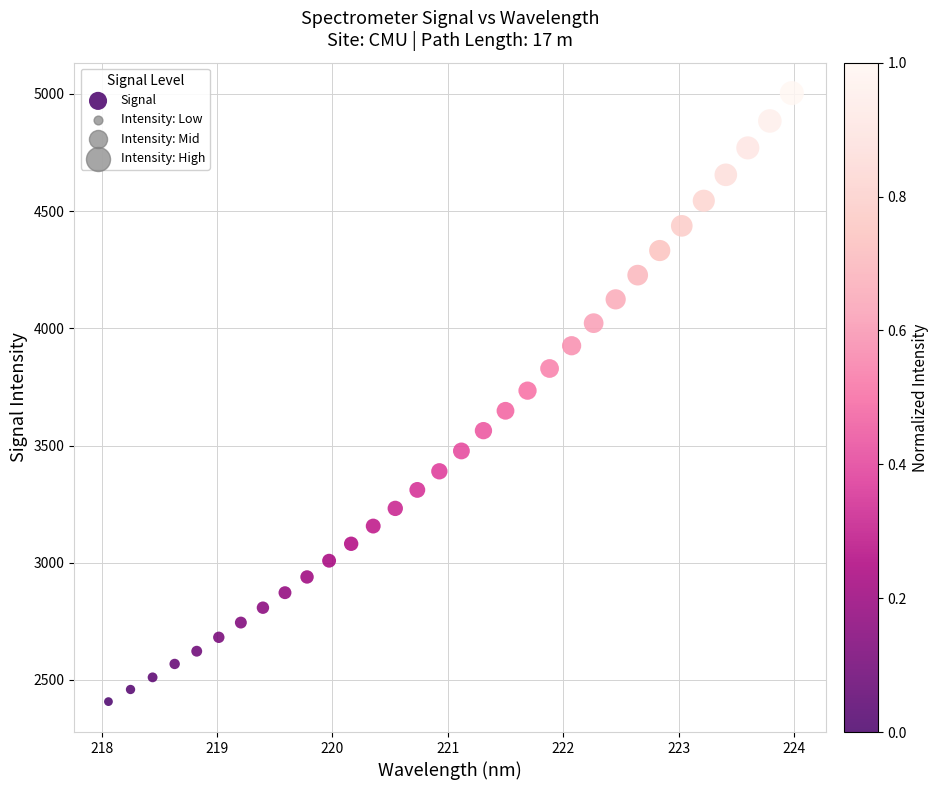

What is the range of Y values (max minus min)?

2596.0